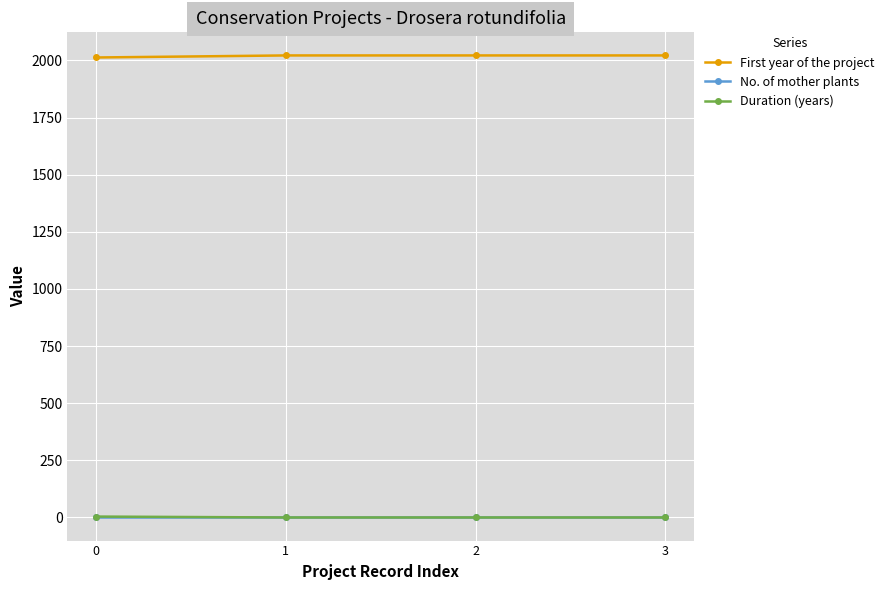

At how many categories does at least one series exceed 218?

4